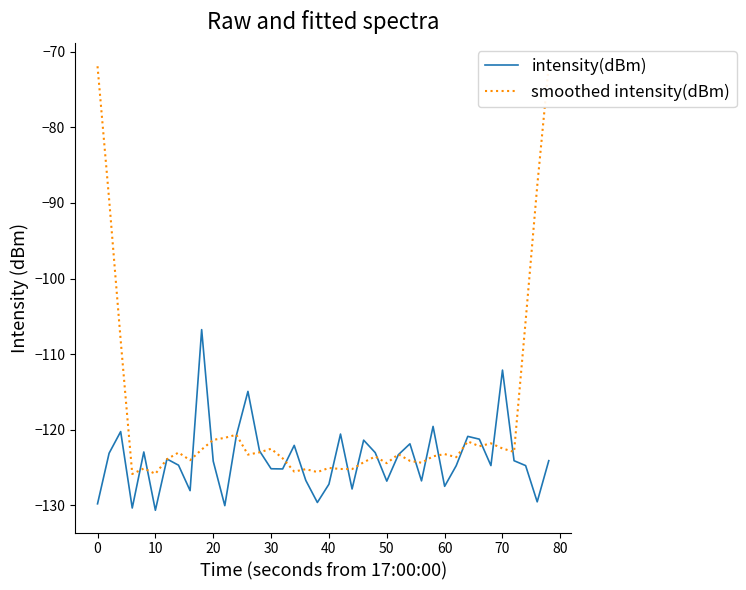

What is the highest value of the intensity(dBm) series?

-106.8